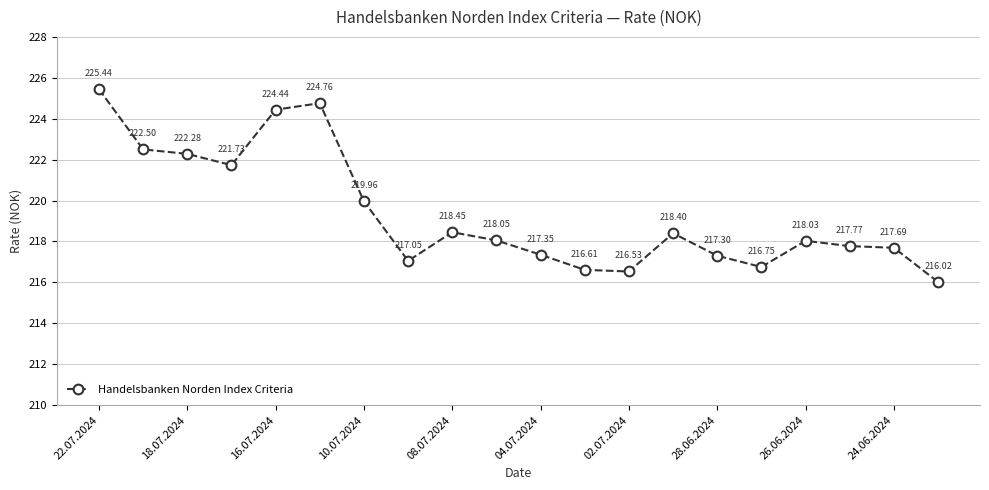

What is the average value?

219.4